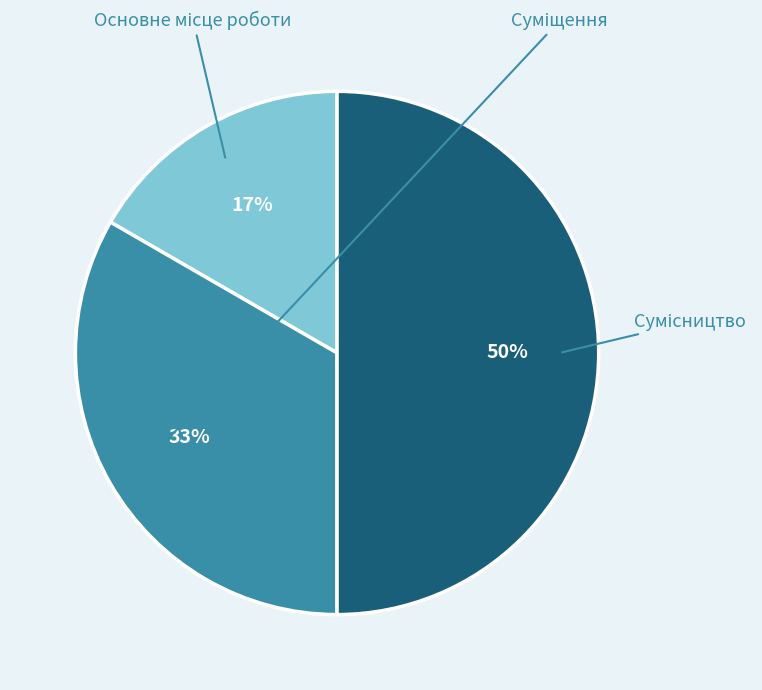

To the nearest percent, what is the difference between the largest and smallest slice percentages?

33%